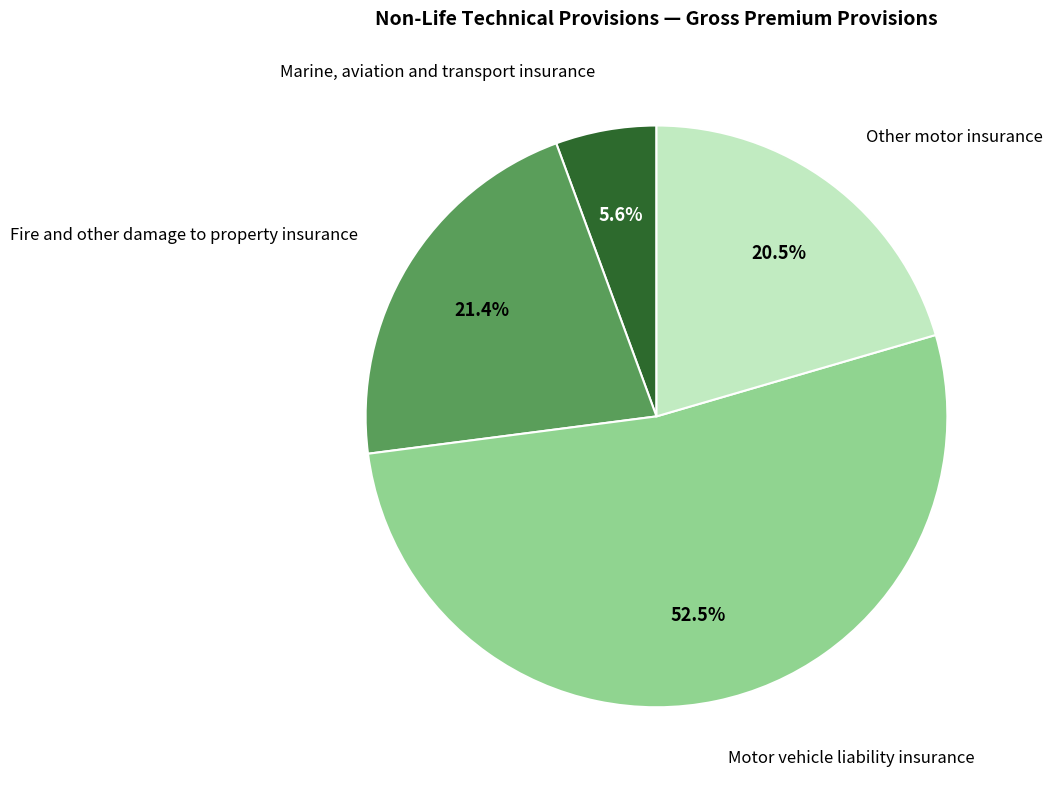

Is Marine, aviation and transport insurance the majority of the pie?

No